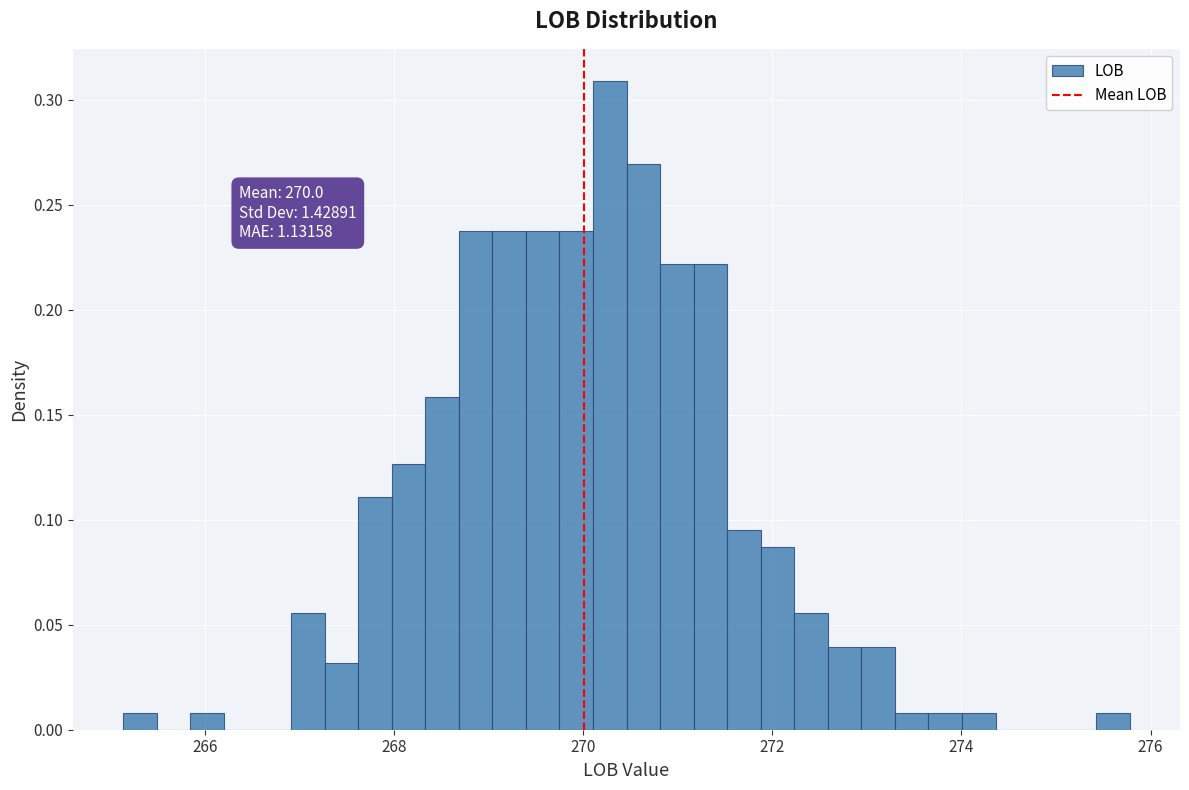

Around what value on the x-axis is the tallest bar? Give the approximate position of its centre, as read against the axis.

270.2